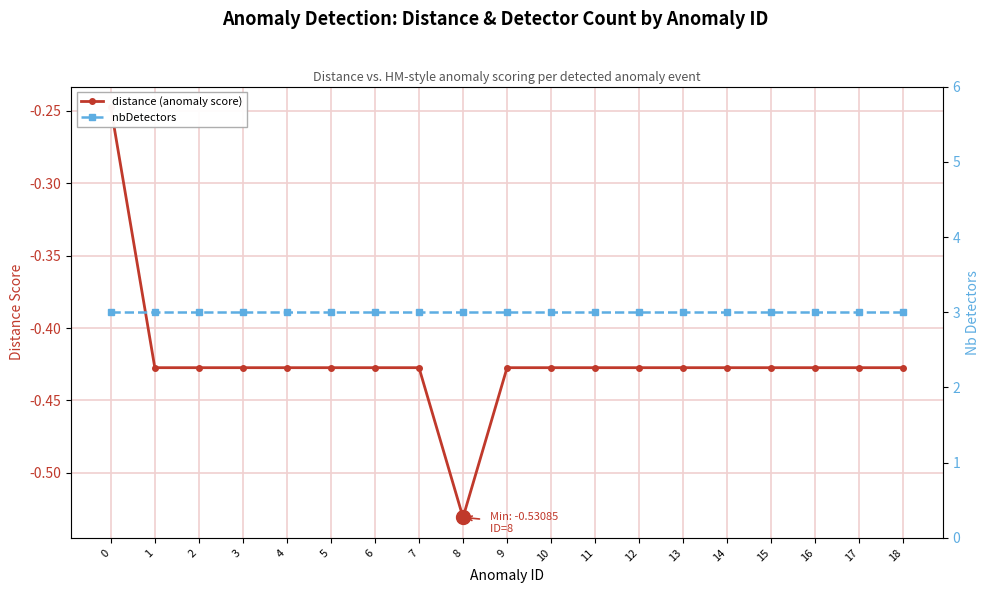

Reading left to right, extract all data points from this chart.

distance (anomaly score): 0=-0.2	1=-0.4	2=-0.4	3=-0.4	4=-0.4	5=-0.4	6=-0.4	7=-0.4	8=-0.5	9=-0.4	10=-0.4	11=-0.4	12=-0.4	13=-0.4	14=-0.4	15=-0.4	16=-0.4	17=-0.4	18=-0.4
nbDetectors: 0=3.0	1=3.0	2=3.0	3=3.0	4=3.0	5=3.0	6=3.0	7=3.0	8=3.0	9=3.0	10=3.0	11=3.0	12=3.0	13=3.0	14=3.0	15=3.0	16=3.0	17=3.0	18=3.0